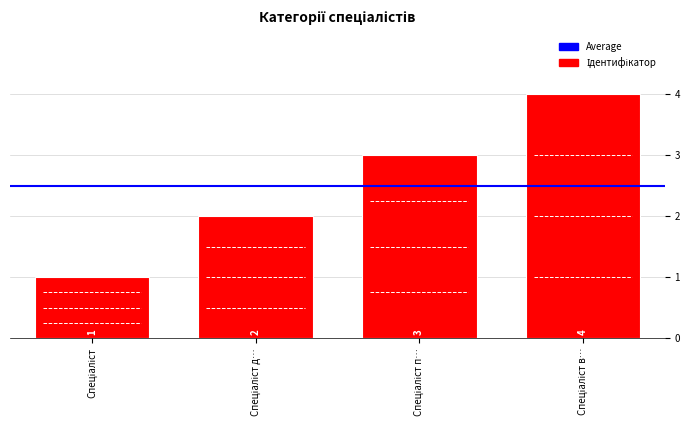

What is the value of the 1st bar from the left?

1